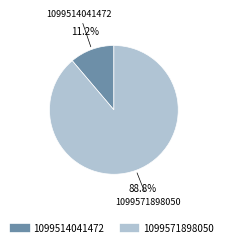

Is 1099571898050 the majority of the pie?

Yes